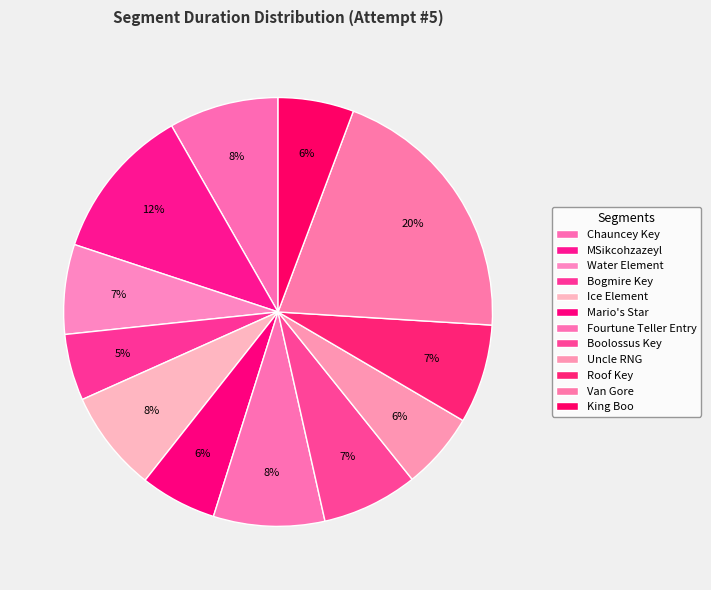

How many segments does this pie chart have?

12